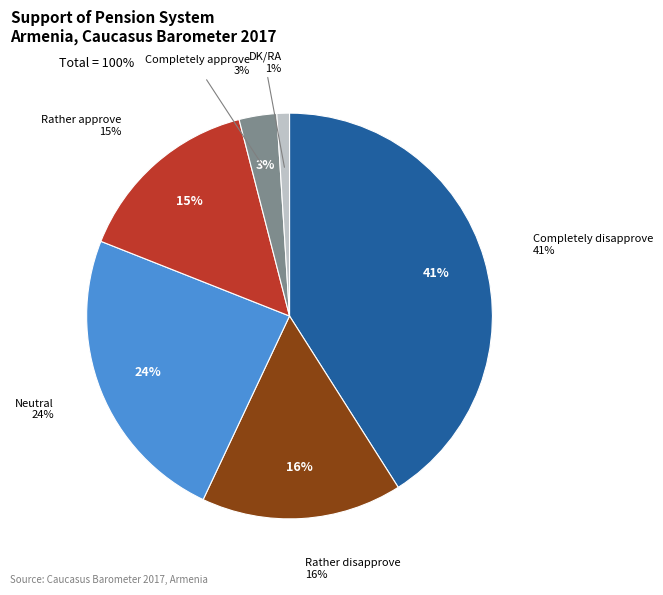

Is there any slice that represents more than half of the pie?

No